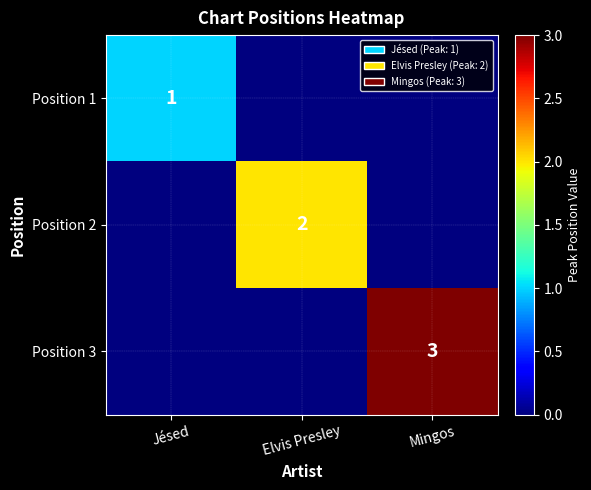

Rank the categories by Position 3 value from lowest to highest.

Jésed, Elvis Presley, Mingos